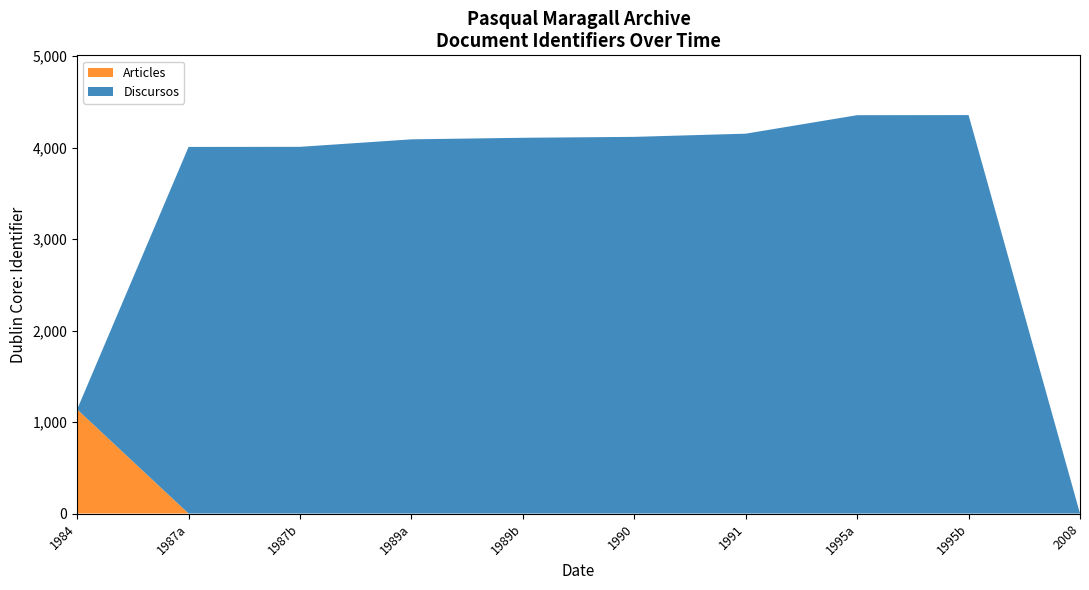

Which category has the highest value in the Articles series?

1984